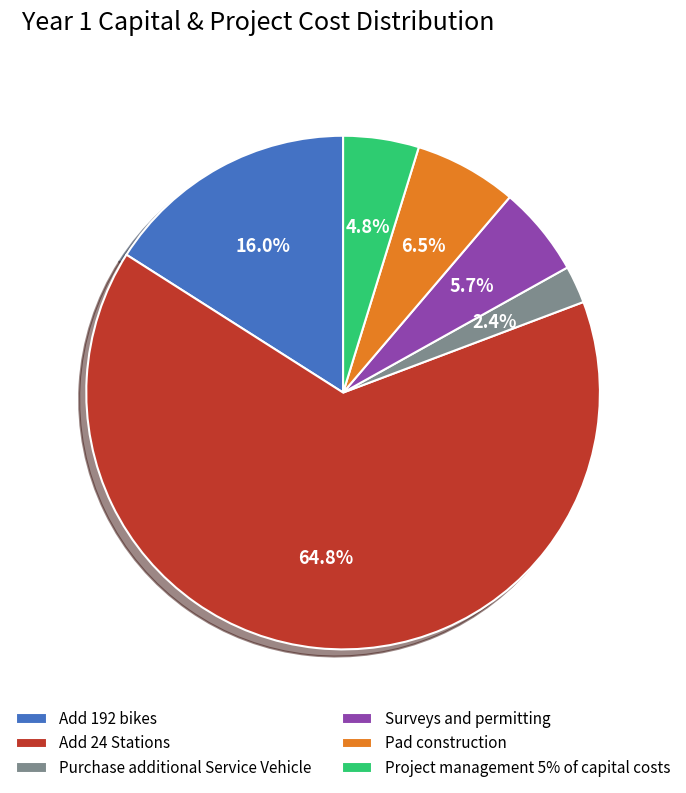

Is it true that Add 24 Stations is 65% of the pie?

True